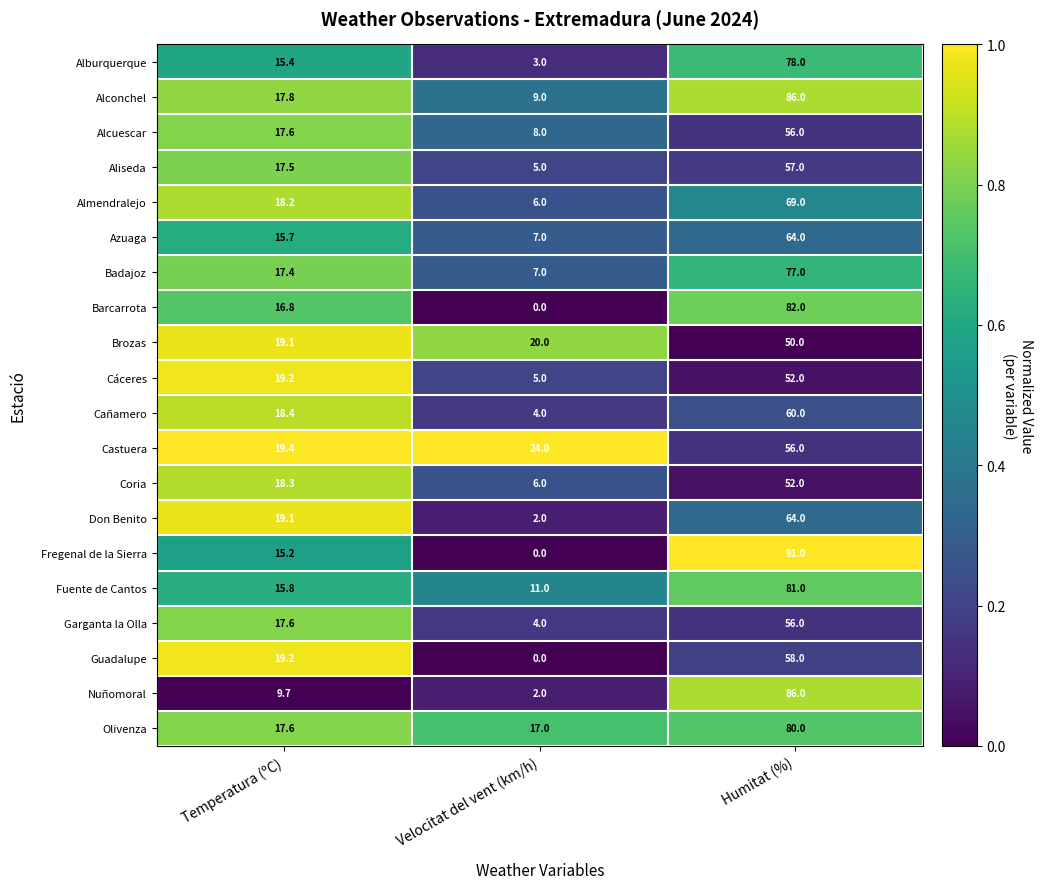

The Alcuescar series shows 56.0 at Humitat (%). True or false?

True